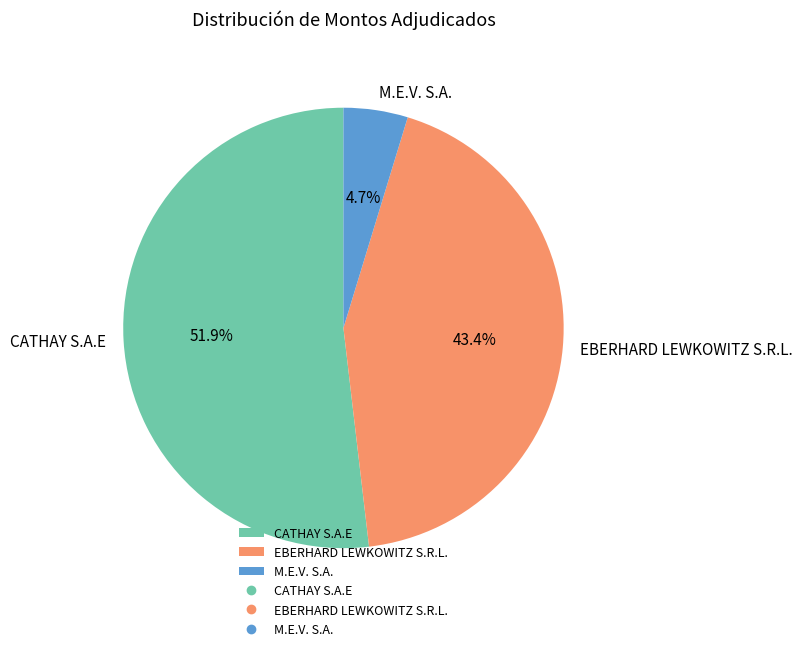

To the nearest percent, what is the combined percentage of M.E.V. S.A. and CATHAY S.A.E?

57%